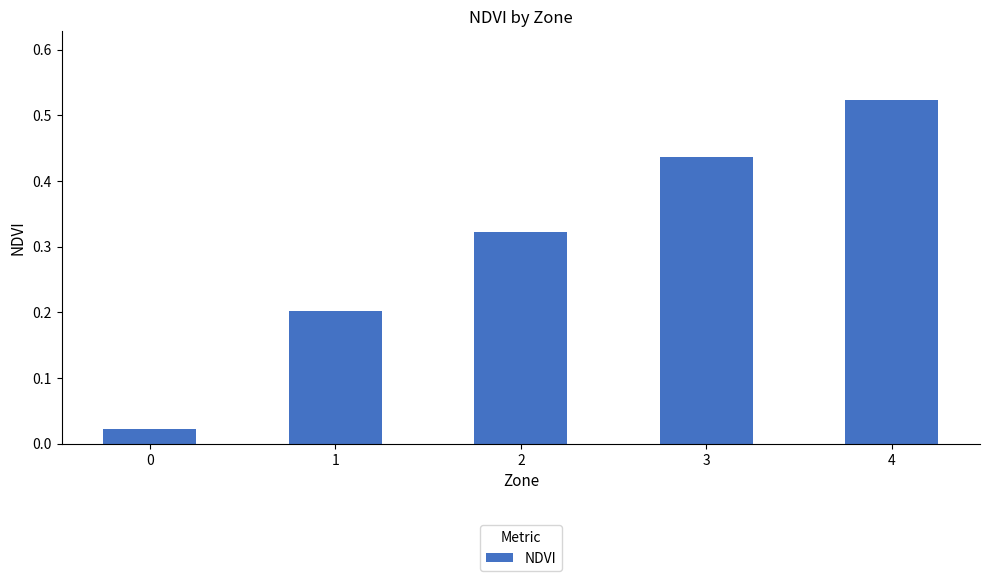

What is the sum of the values at 4 and 3?

1.0